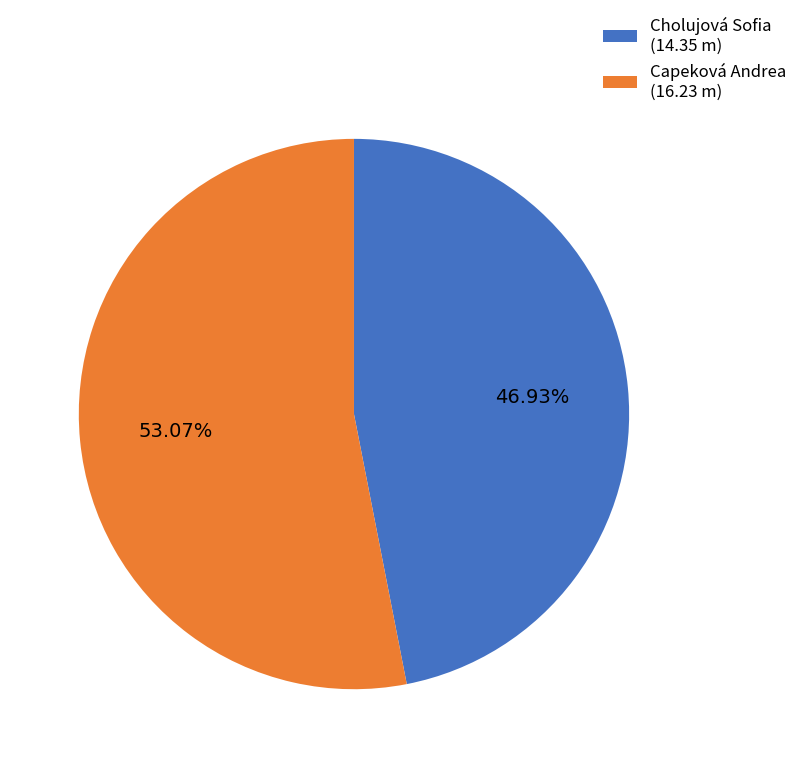

Count the number of slices in the pie.

2